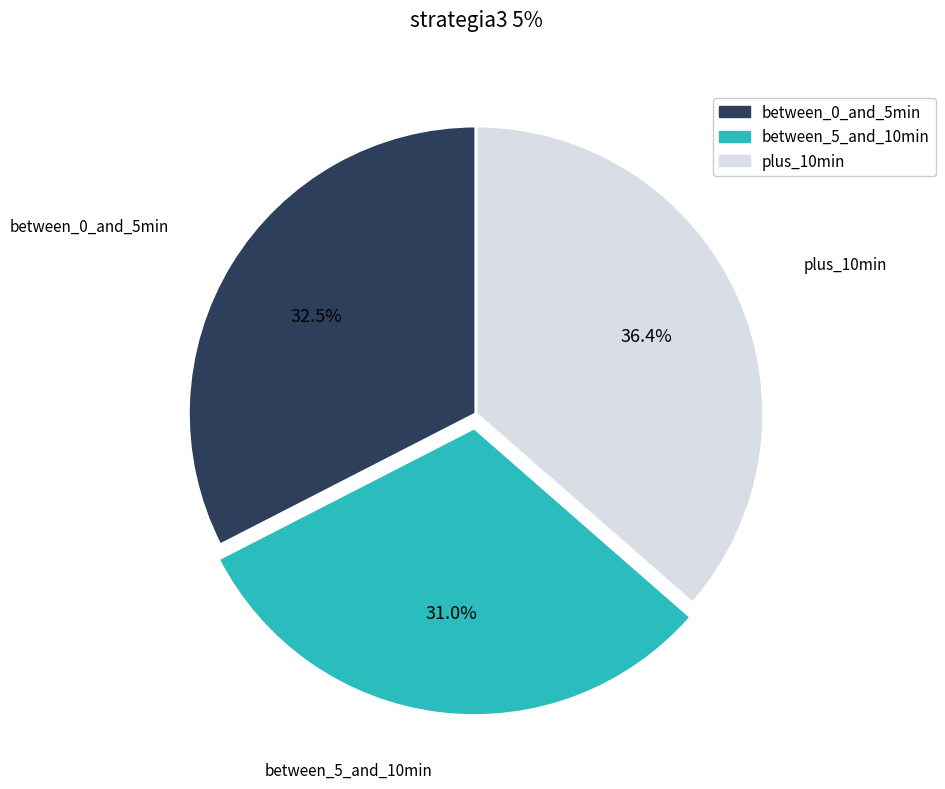

To the nearest percent, what is the difference between the largest and smallest slice percentages?

5%